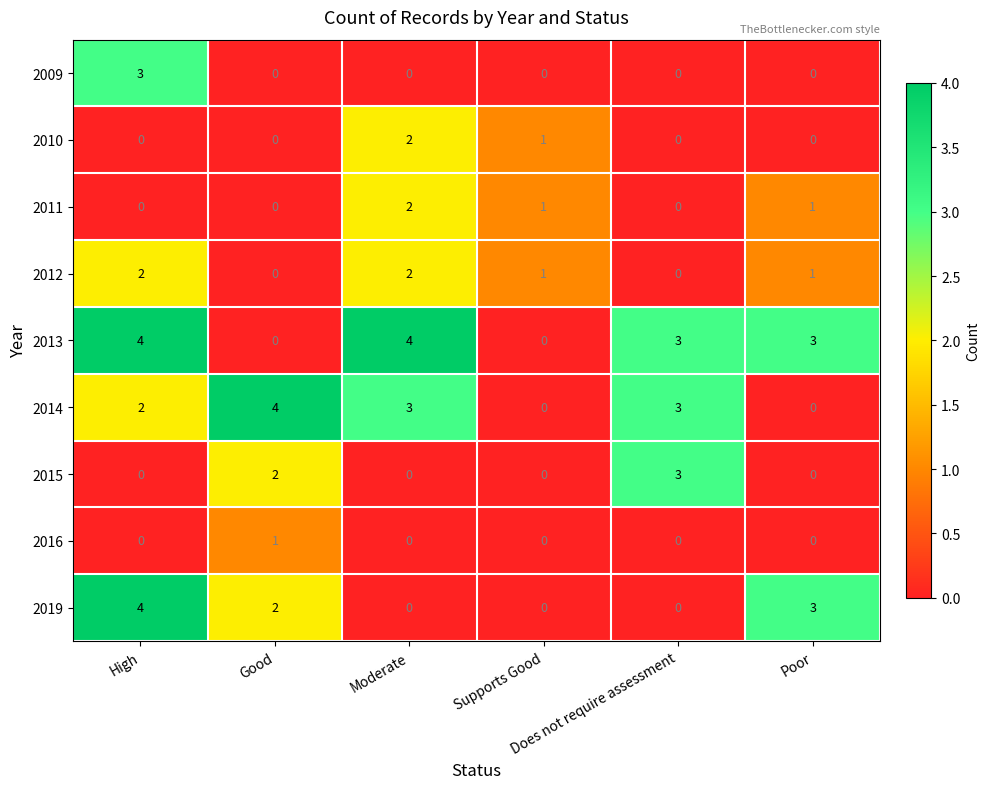

Count the number of data series in this chart.

9